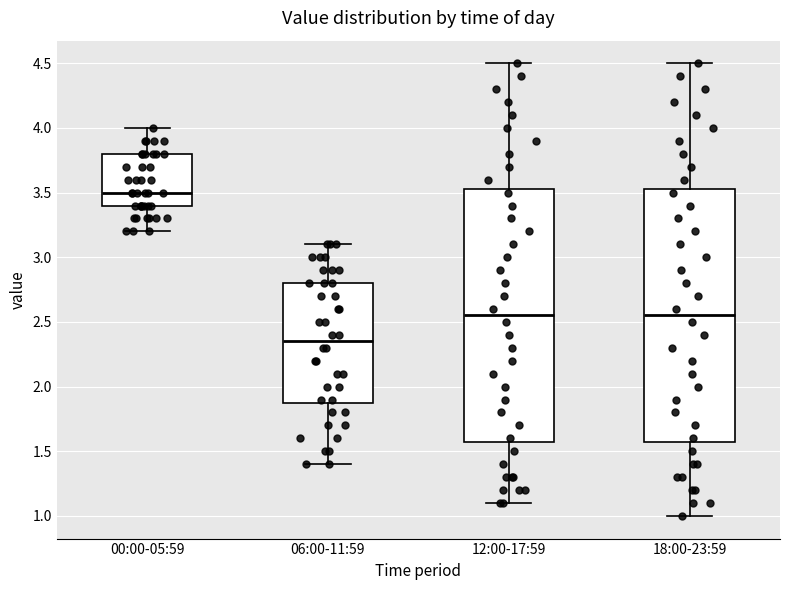

Reading left to right, transcribe this box plot: for each box, give where its median line is, the range the box spans, and where its two whiskers end, as read against the y-axis. The values are not printed on the chart, so give them approximately, as read against the axis.

00:00-05:59: median 3.50, box 3.40 to 3.80, whiskers 3.20 to 4.00
06:00-11:59: median 2.35, box 1.90 to 2.80, whiskers 1.40 to 3.10
12:00-17:59: median 2.55, box 1.60 to 3.55, whiskers 1.10 to 4.50
18:00-23:59: median 2.55, box 1.60 to 3.55, whiskers 1.00 to 4.50